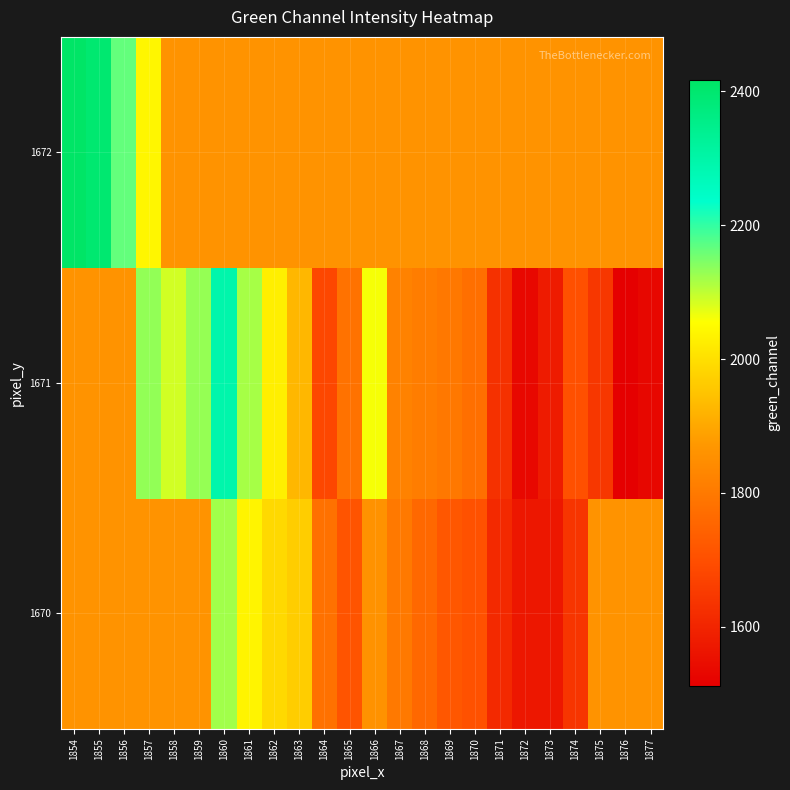

What is the spread (max minus min) of values at 1859?

268.3